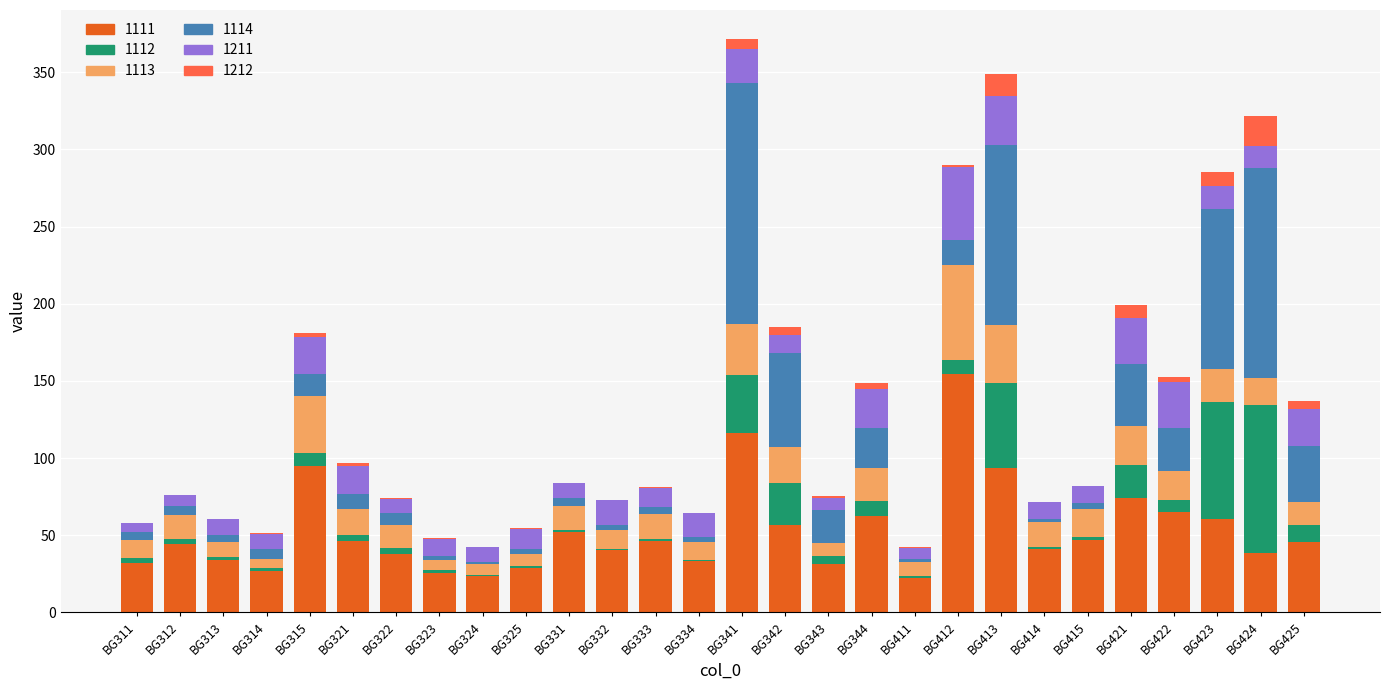

Is it true that 1111 equals 47.1 at BG415?

True